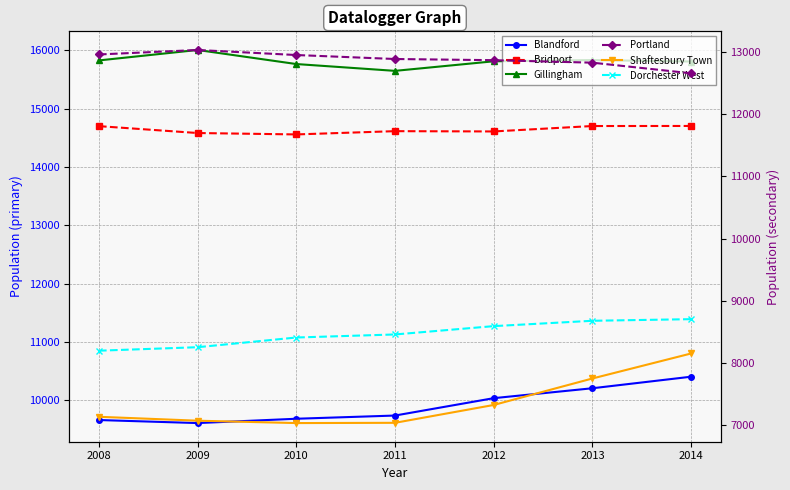

True or false: Gillingham has a value of 10777 at 2013.

False